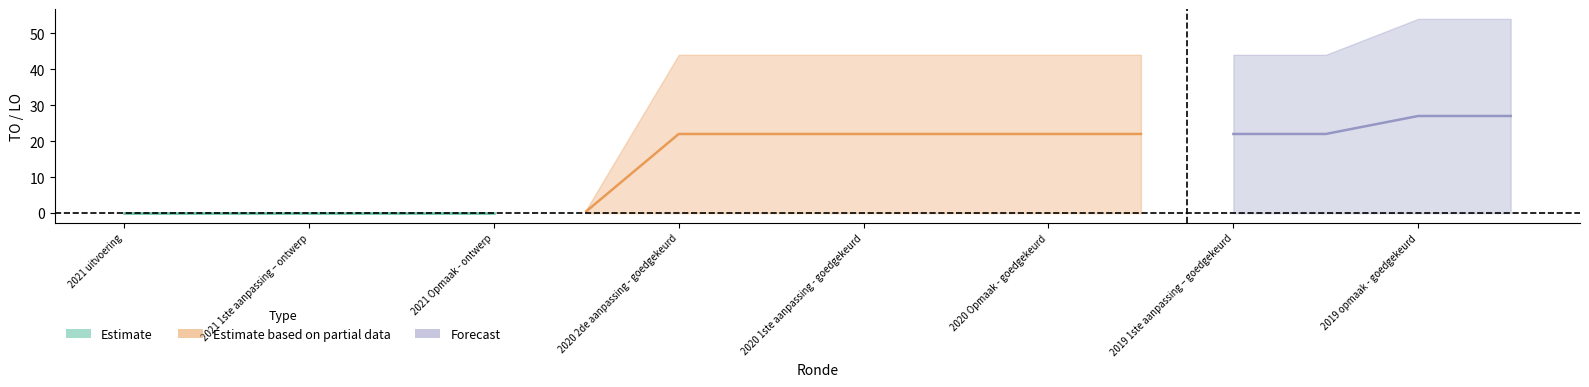

True or false: TO and LO intersect in this chart.

False